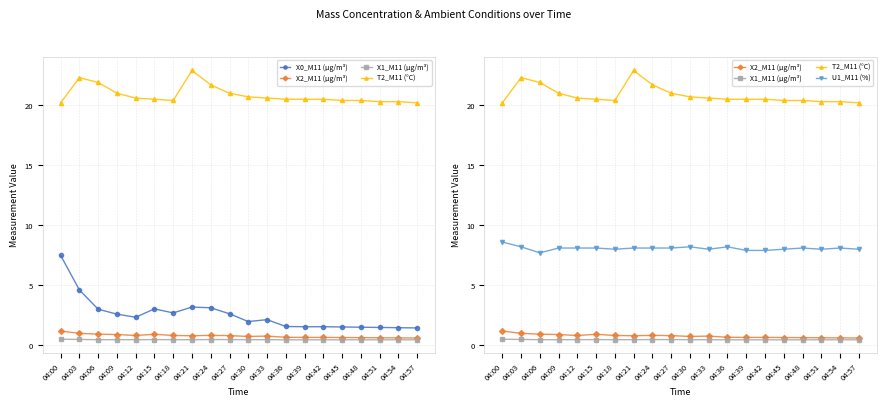

Which series has the largest total across all categories?

T2_M11 (°C)